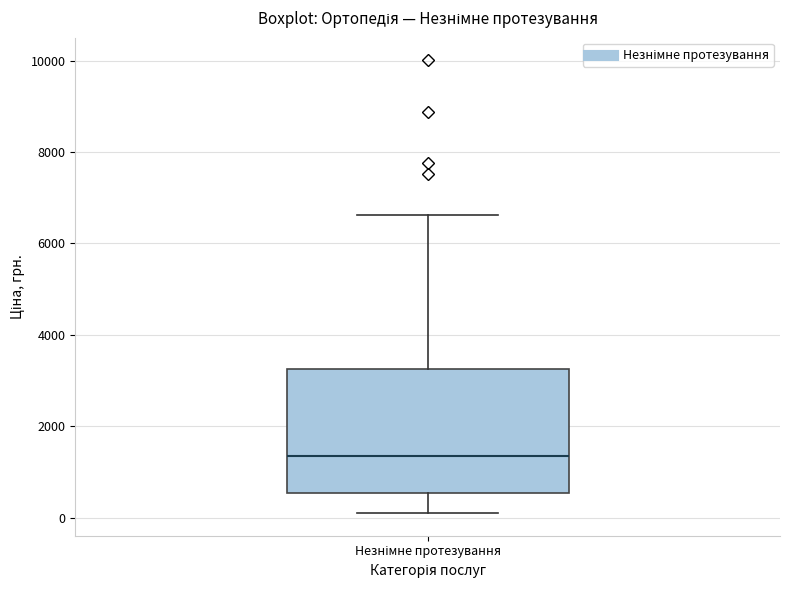

Read this box plot against the y-axis: the position of the median line, the range covered by the box, and the ends of both whiskers. The values are not printed on the chart, so give them approximately, as read against the axis.

median 1400, box 600 to 3200, whiskers 200 to 6600